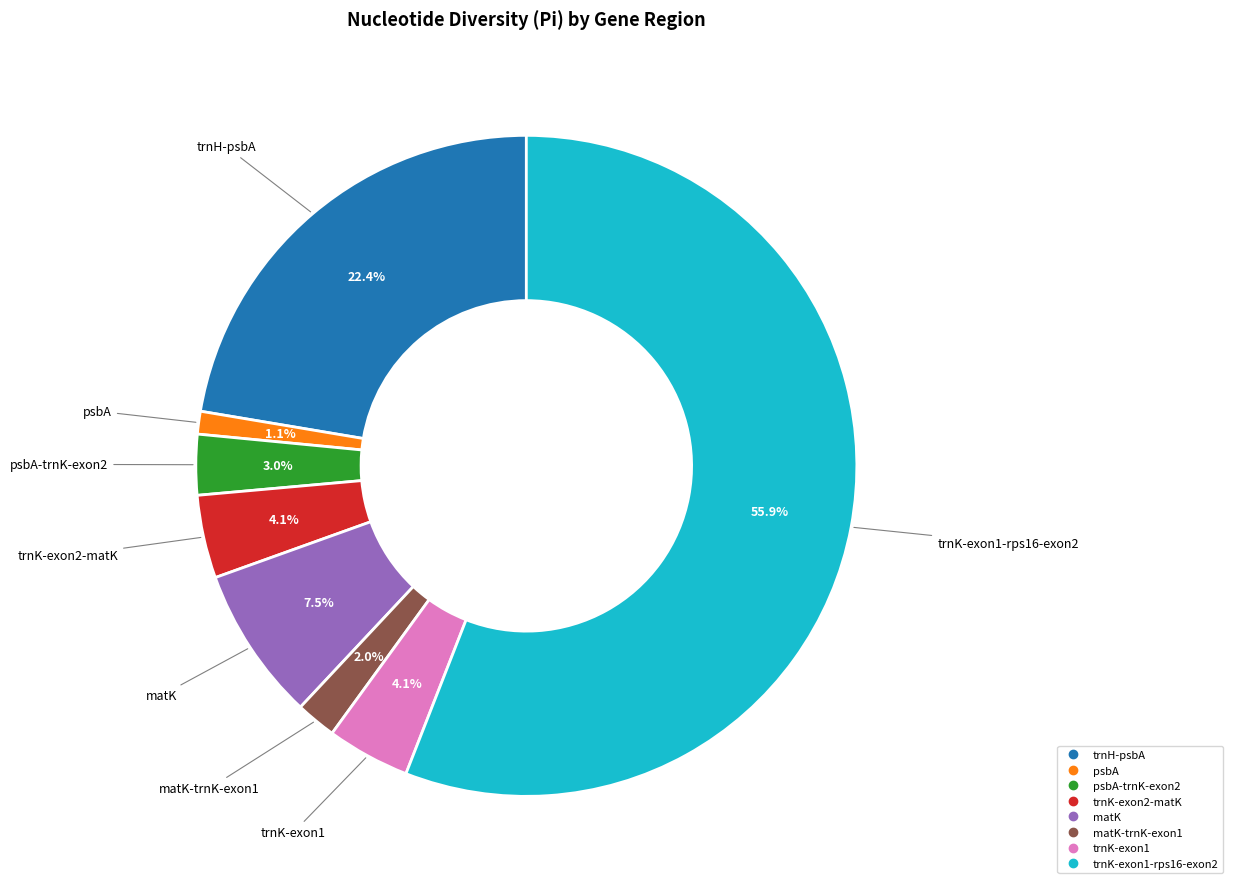

Is there a majority slice in this chart?

Yes